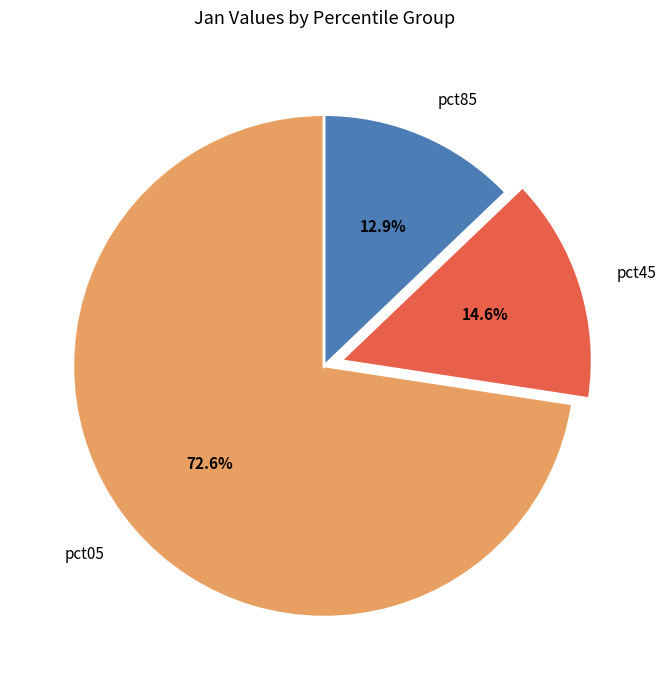

What is the ratio of the value at pct05 to the value at pct45?

5.0